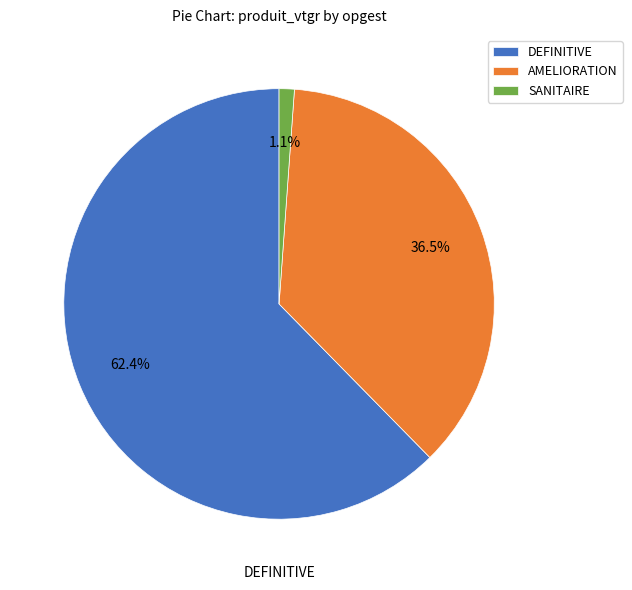

Rank the categories by value from highest to lowest.

DEFINITIVE, AMELIORATION, SANITAIRE